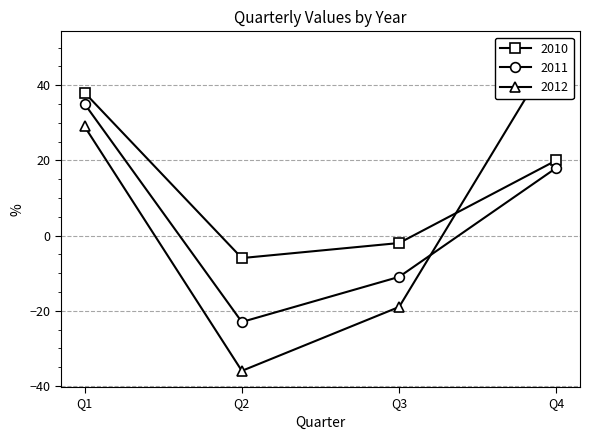

At which category is the sum across all series the highest?

Q1